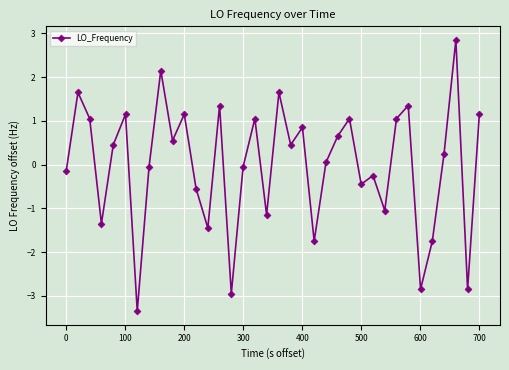

How many lines are shown in the chart?

1